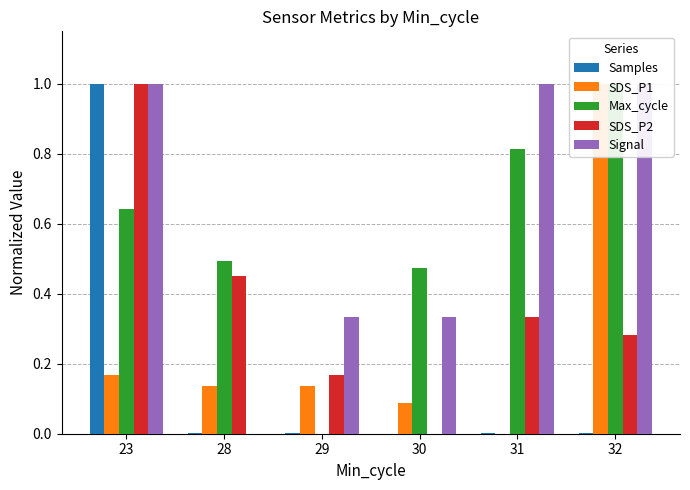

Which category has the lowest value across all series?

30